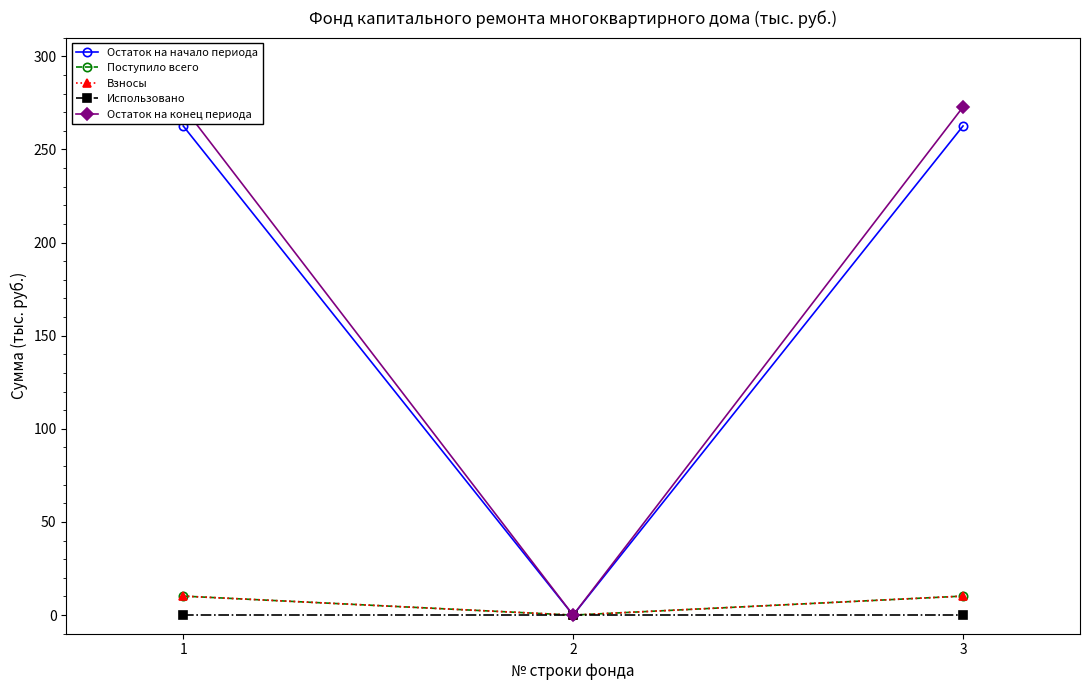

How many values in Поступило всего are above zero?

2